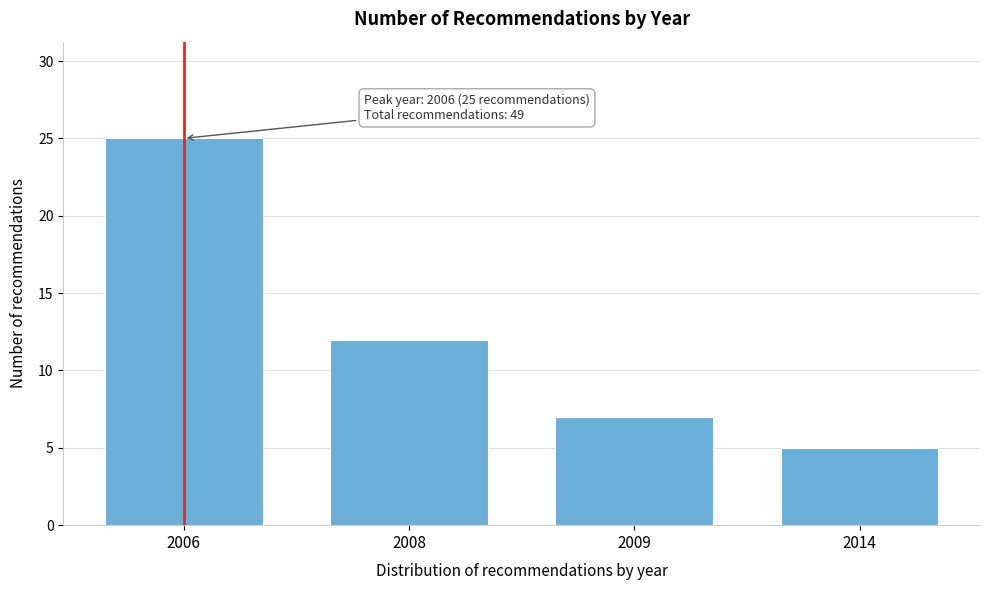

Reading left to right, extract all data points from this chart.

25	12	7	5